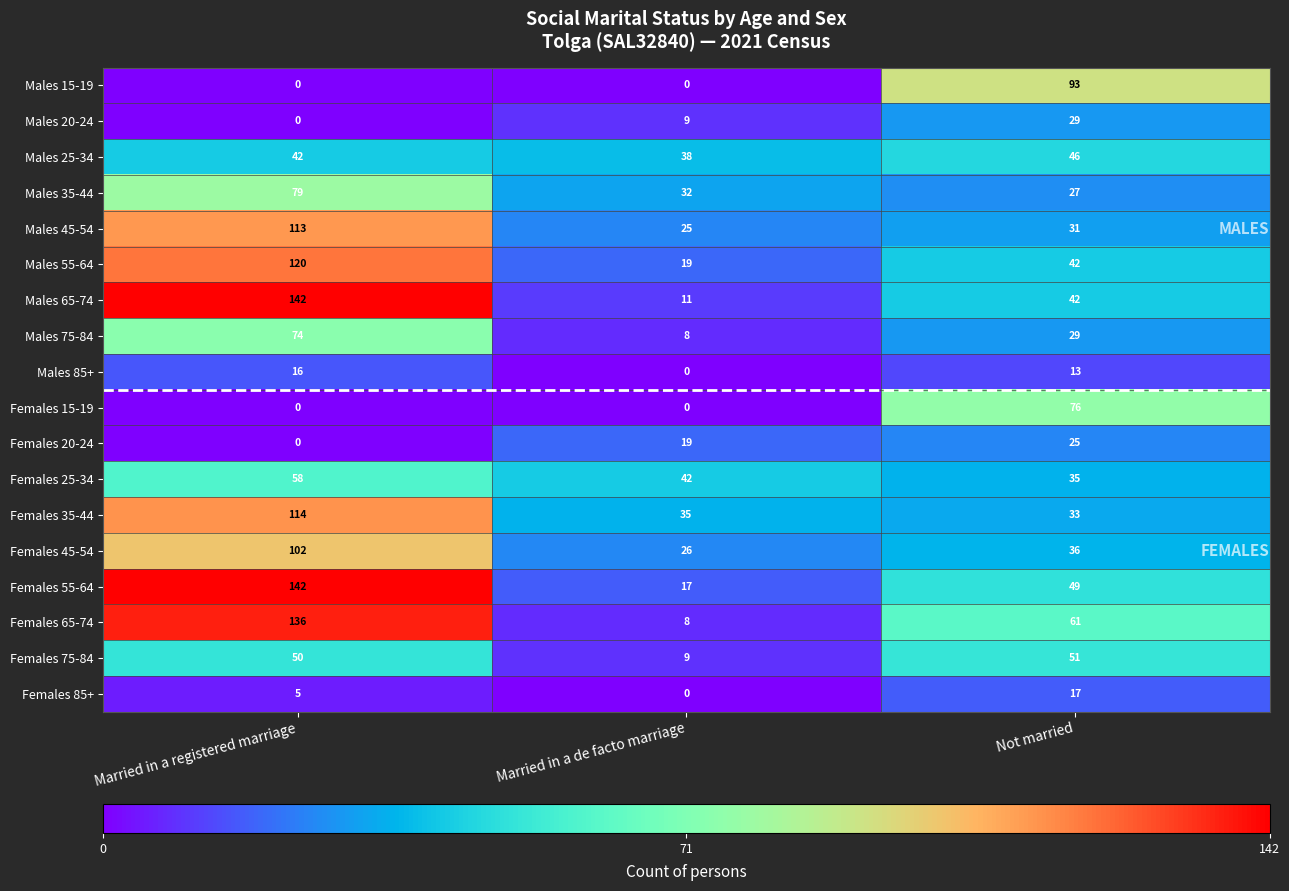

The value of Males 65-74 at Married in a registered marriage is 142. True or false?

True